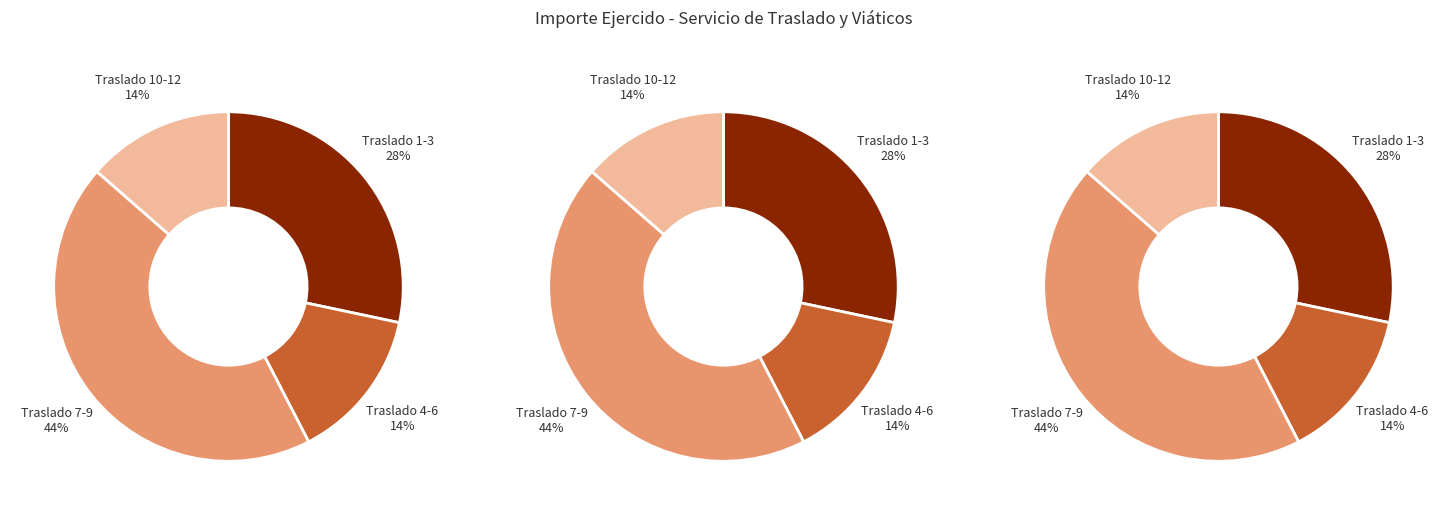

Is 12 the majority of the pie?

No